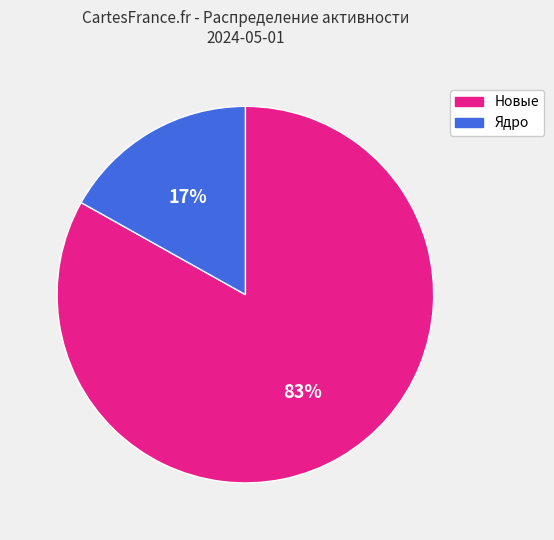

What is the smallest slice in the pie chart?

Ядро